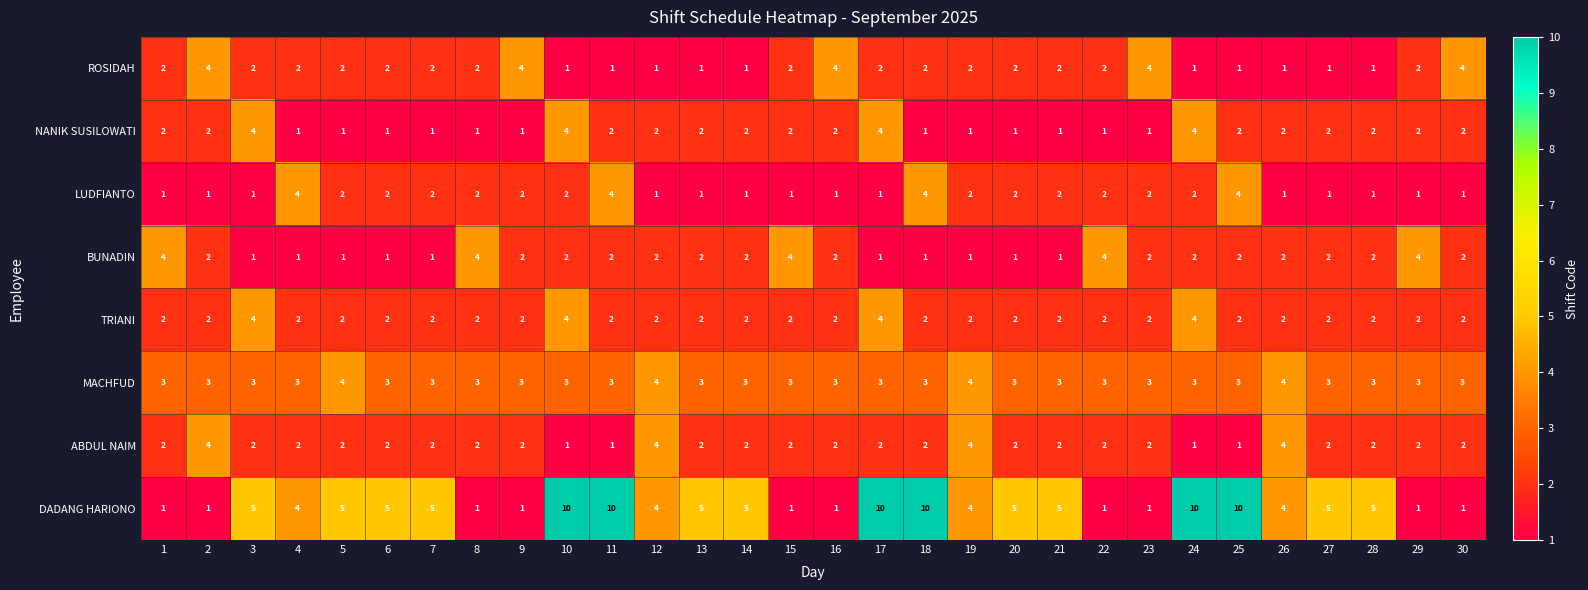

Is it true that ROSIDAH equals 2 at 30?

False